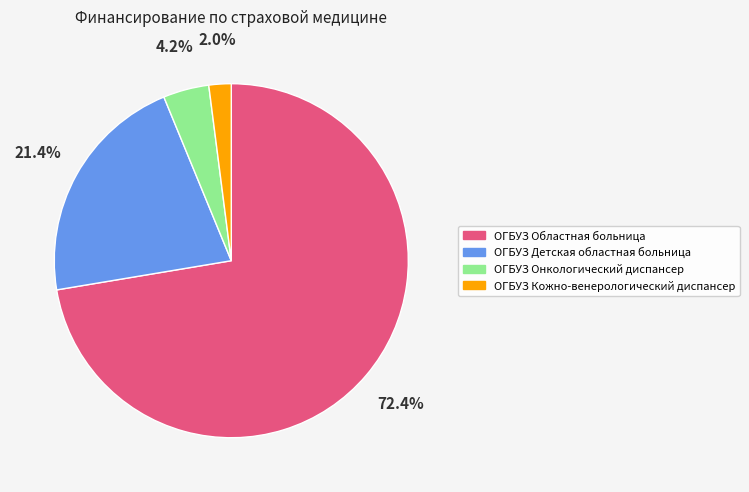

What is the smallest slice in the pie chart?

ОГБУЗ Кожно-венерологический диспансер